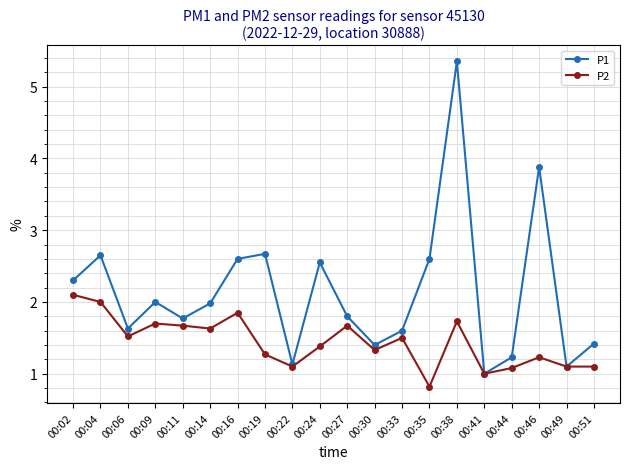

Which category has the lowest value in the P2 series?

00:35